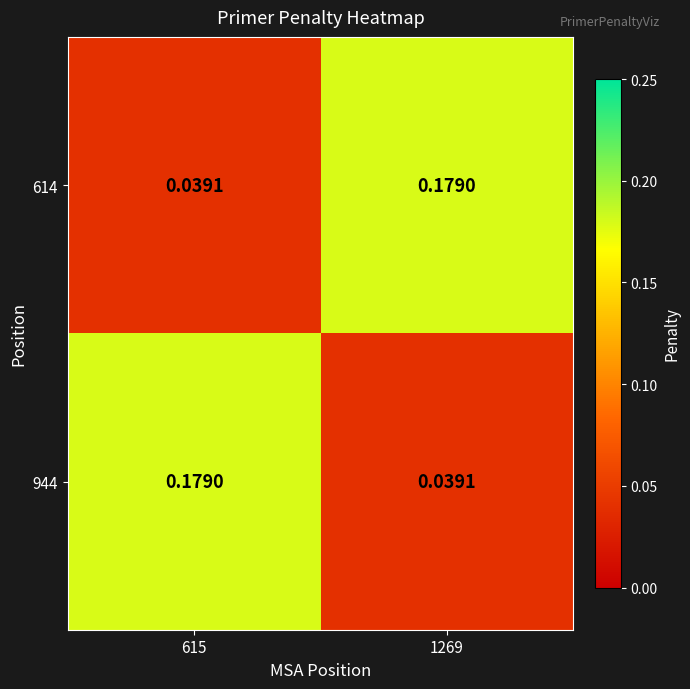

Is the value of 944 at 615 greater than the value of 614 at 615?

Yes